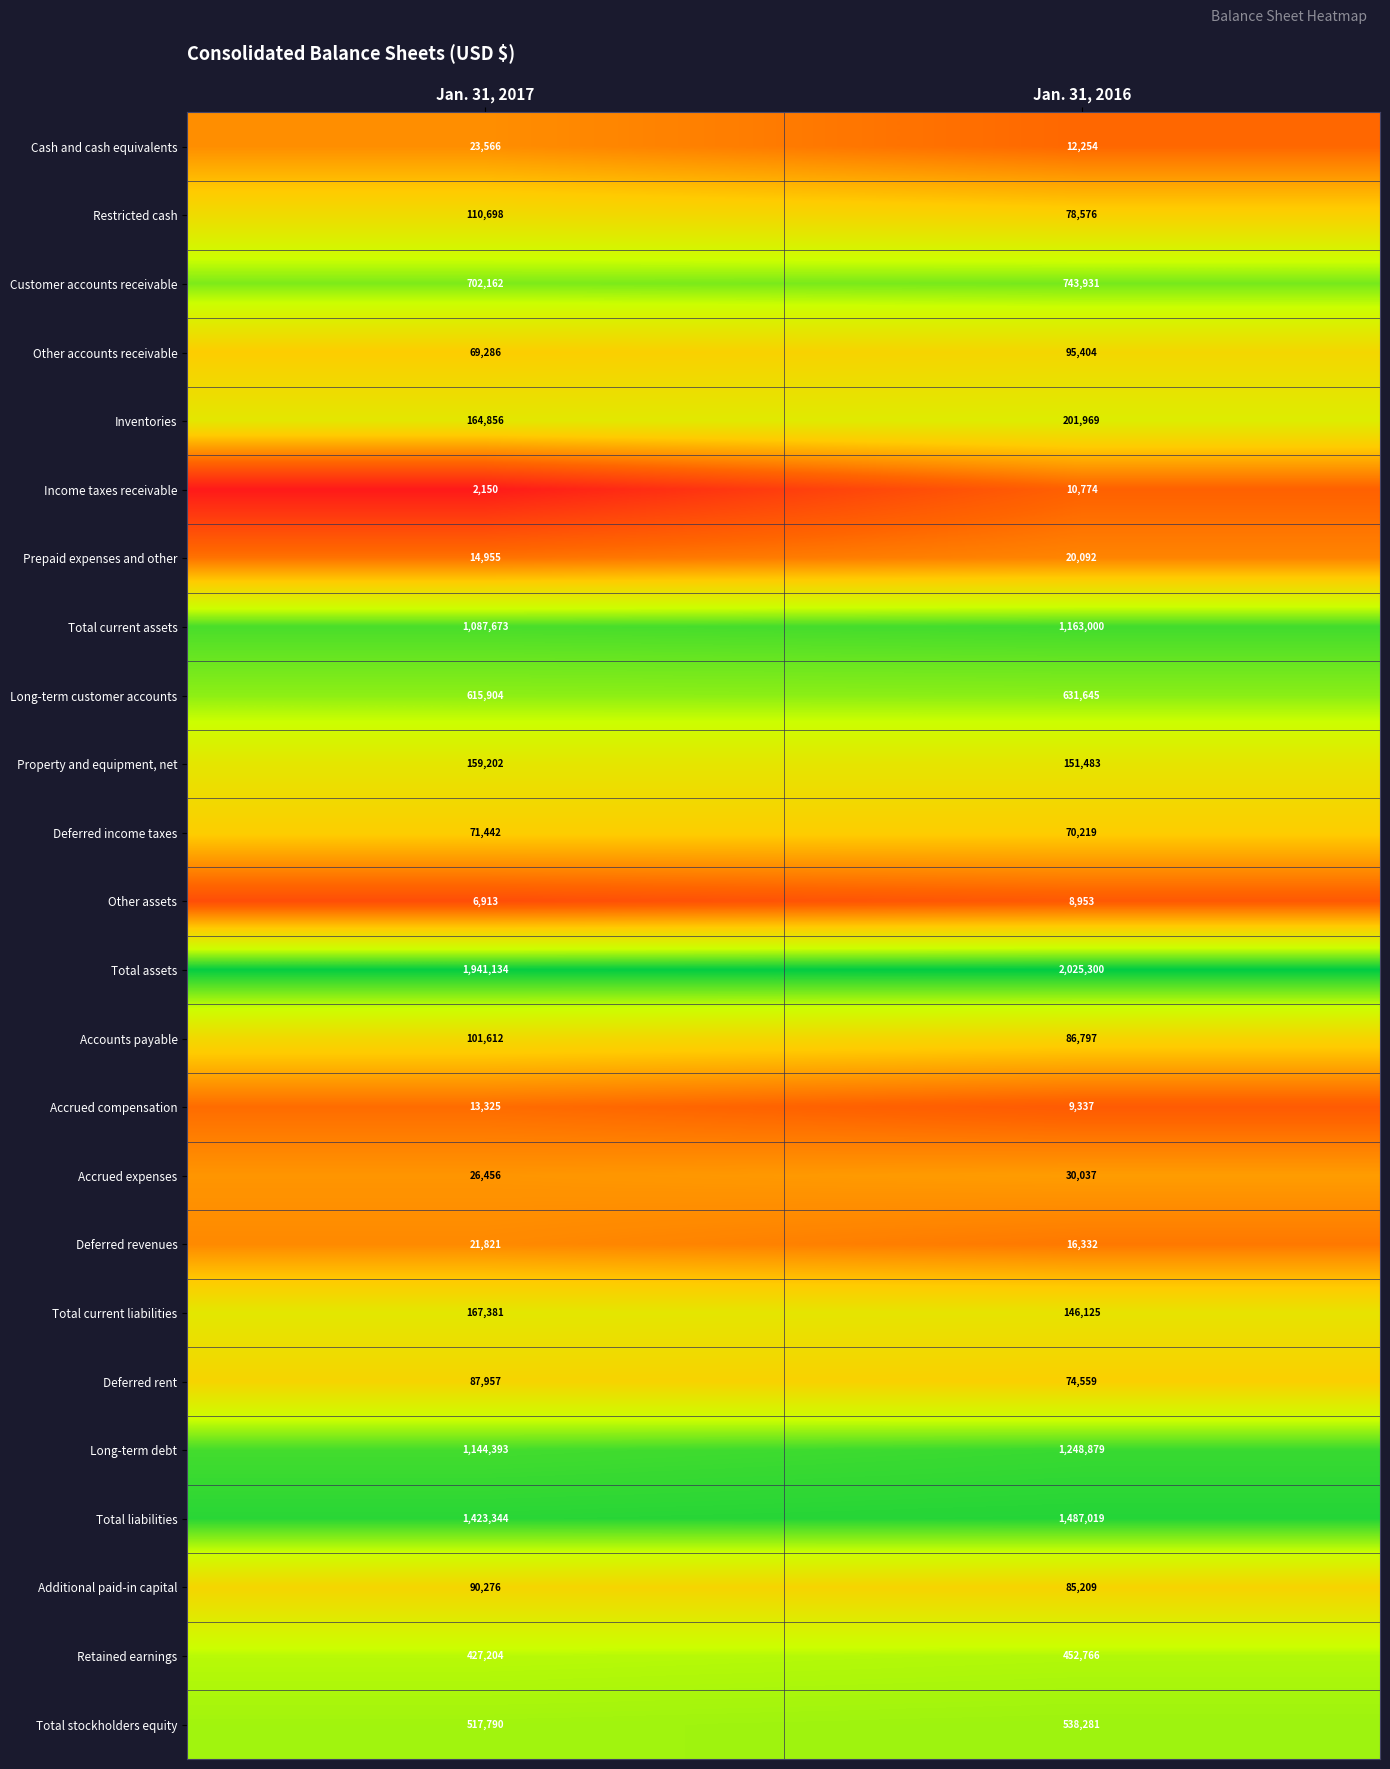

What is the total value across all series at Jan. 31, 2017?

8991500